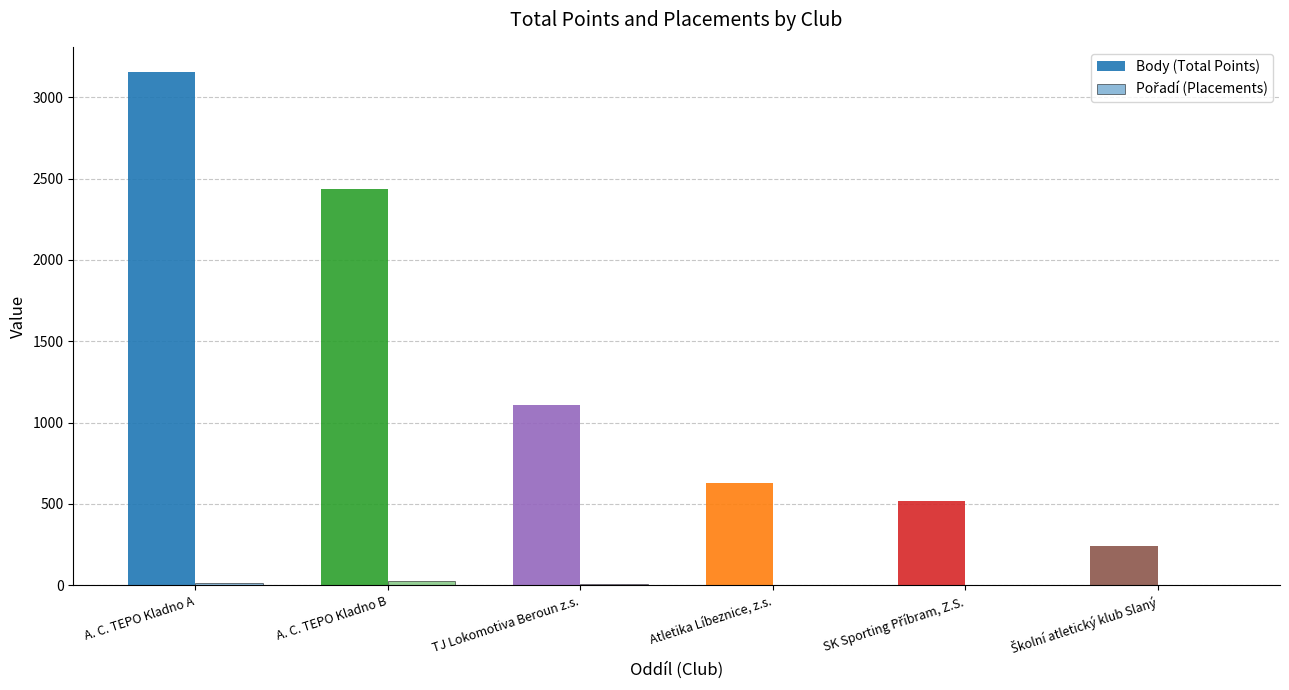

What is the label of the 5th bar from the right?

A. C. TEPO Kladno B